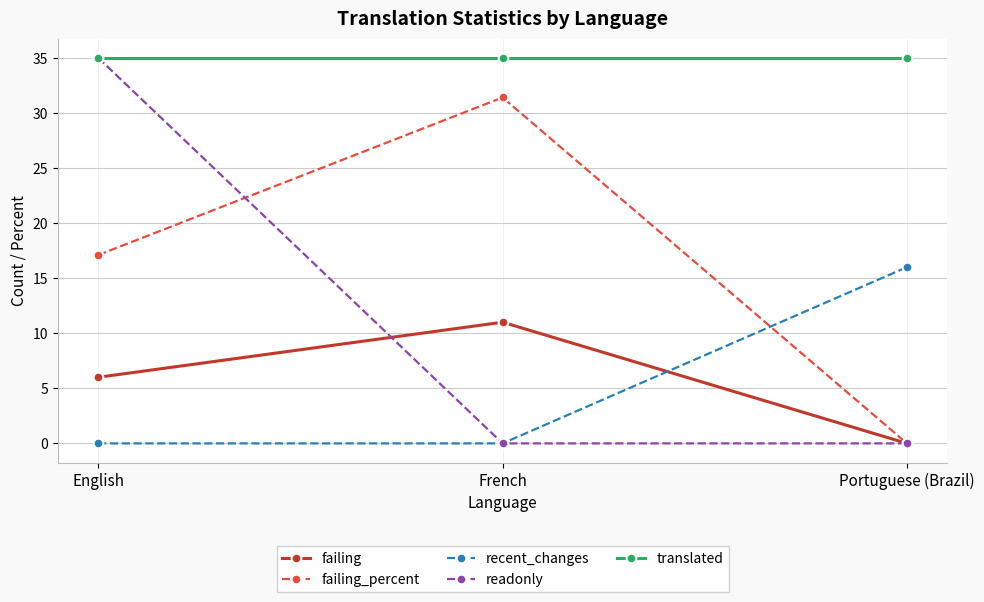

The recent_changes series shows 16.0 at Portuguese (Brazil). True or false?

True